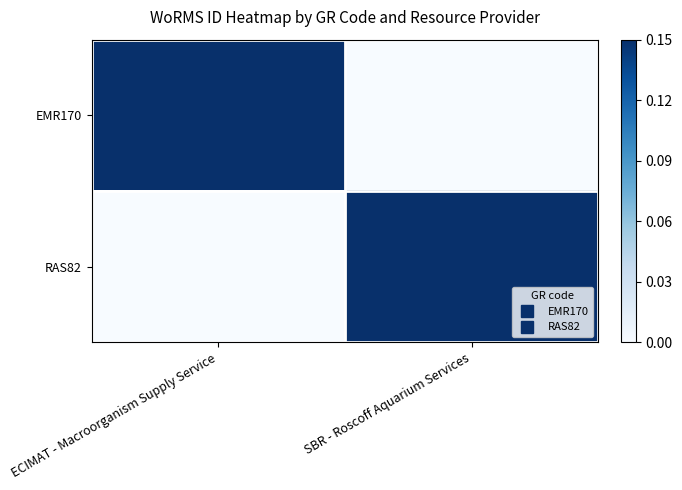

Reading left to right, what are all the values shown in this chart?

EMR170: ECIMAT - Macroorganism Supply Service=1	SBR - Roscoff Aquarium Services=0
RAS82: ECIMAT - Macroorganism Supply Service=0	SBR - Roscoff Aquarium Services=1